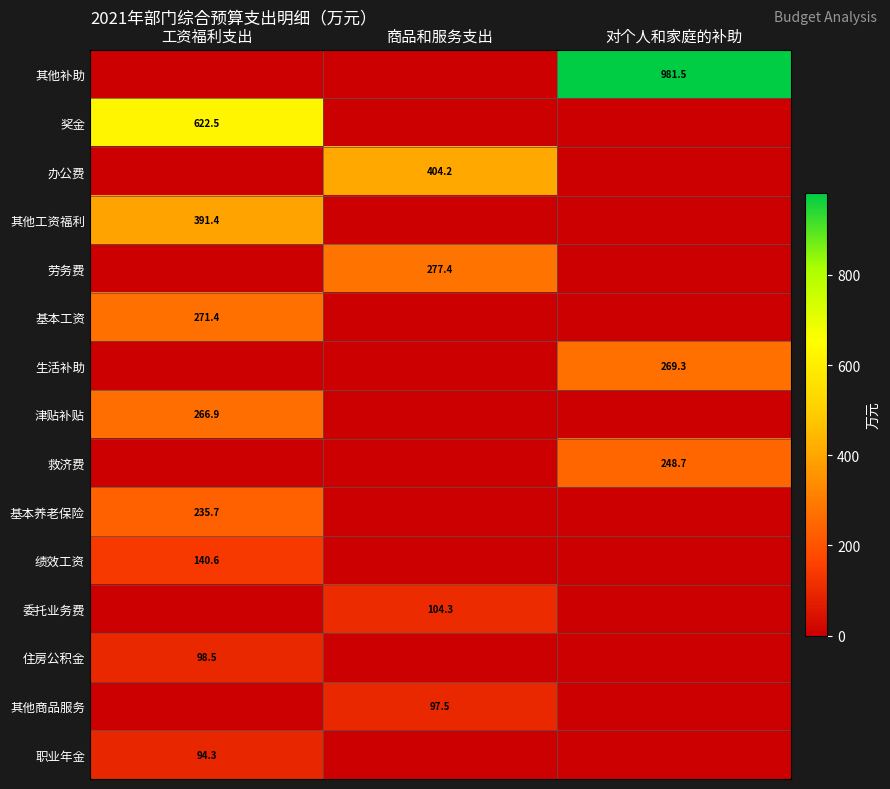

The 绩效工资 series shows 140.6 at 工资福利支出. True or false?

True